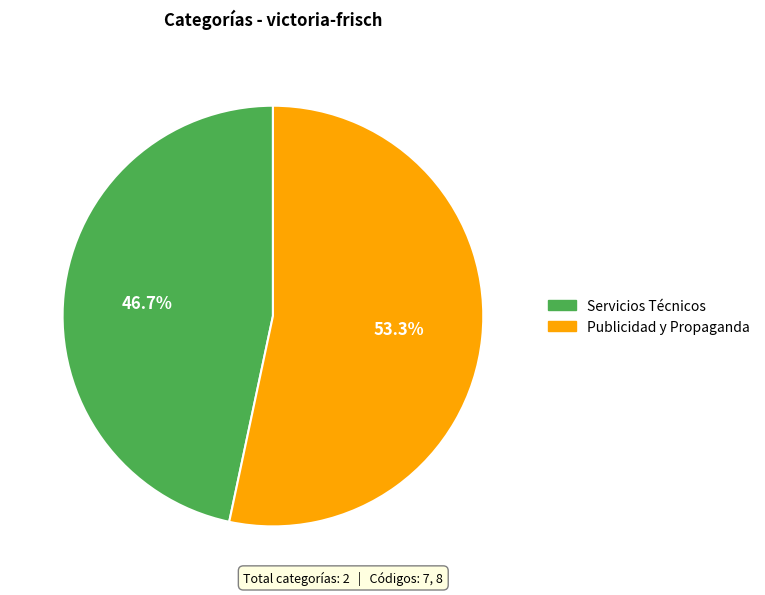

To the nearest percent, what percentage of the pie is Servicios Técnicos?

47%